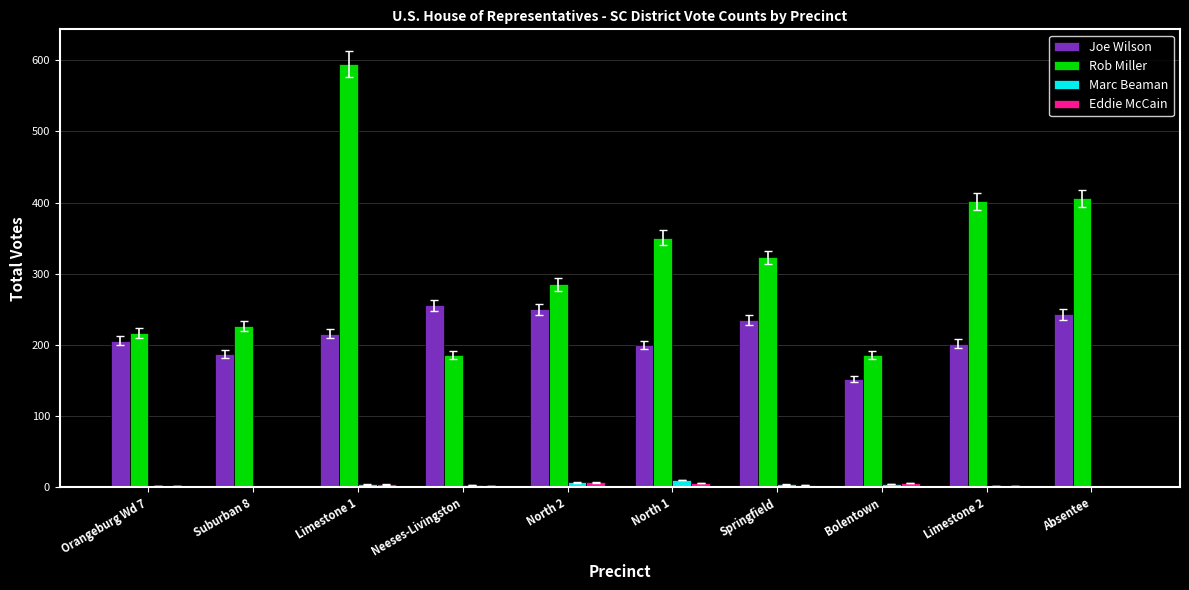

At which category is the sum across all series the highest?

Limestone 1